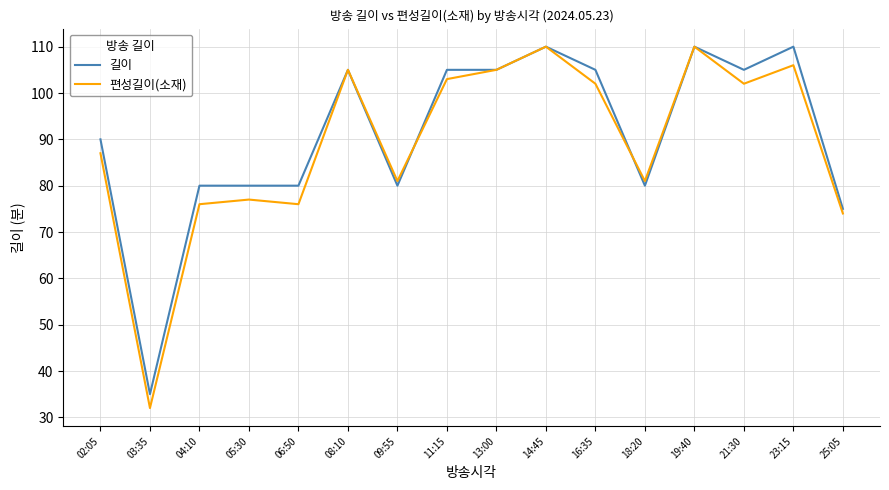

The 편성길이(소재) series shows 178 at 23:15. True or false?

False